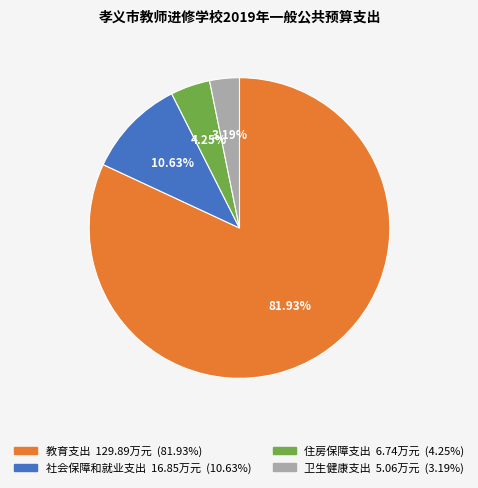

What is the ratio of the value at 社会保障和就业支出 to the value at 住房保障支出?

2.5